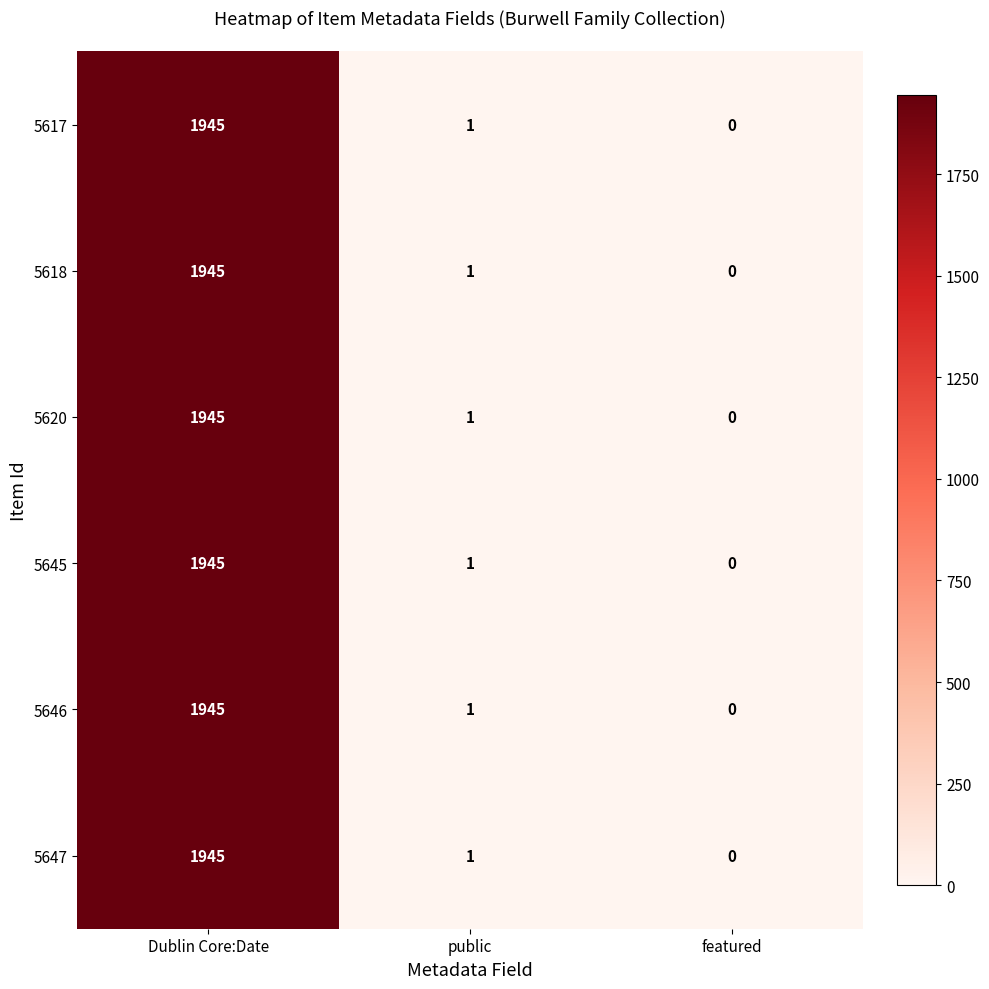

What is the maximum value shown in the chart?

1945